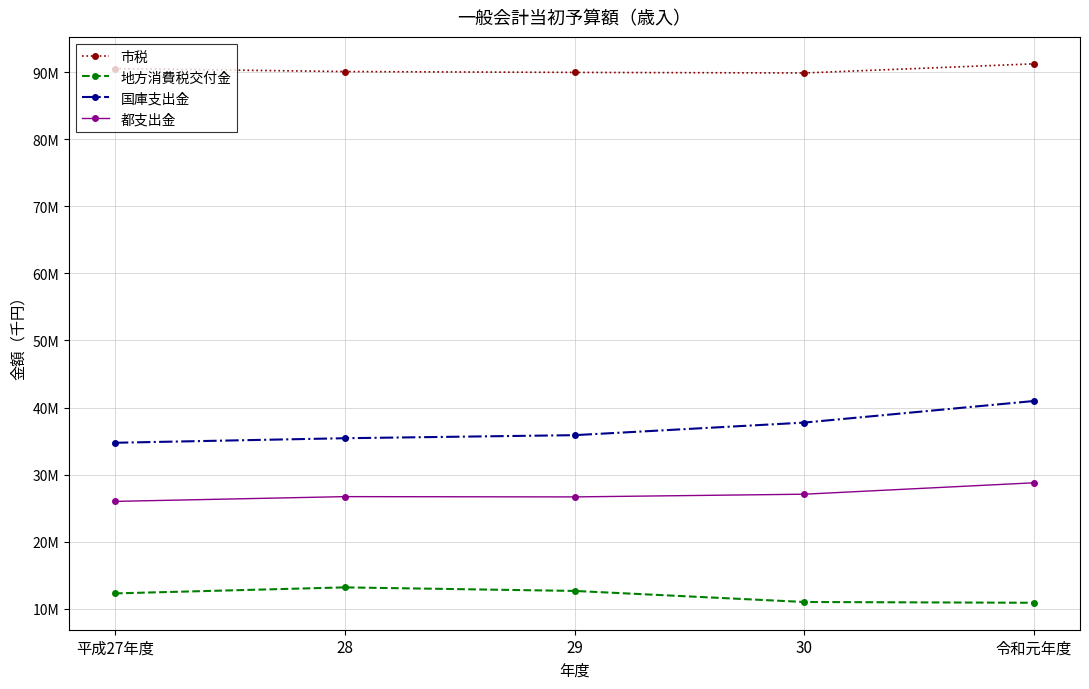

How many distinct data groups are displayed?

4